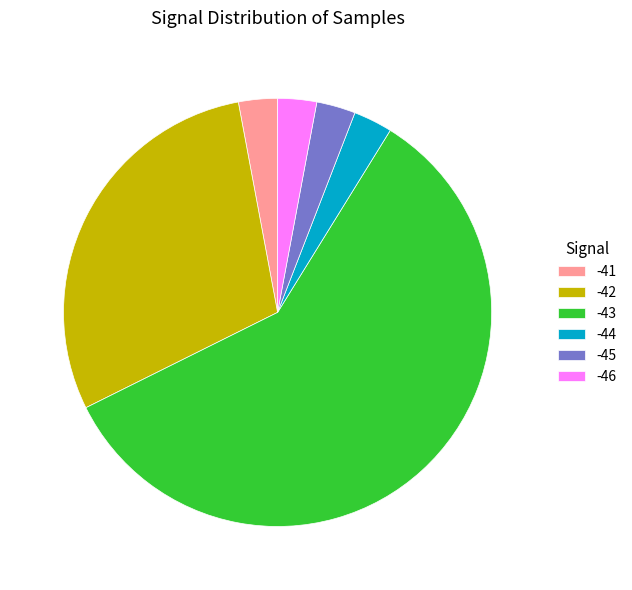

Which has a higher value, -42 or -43?

-43